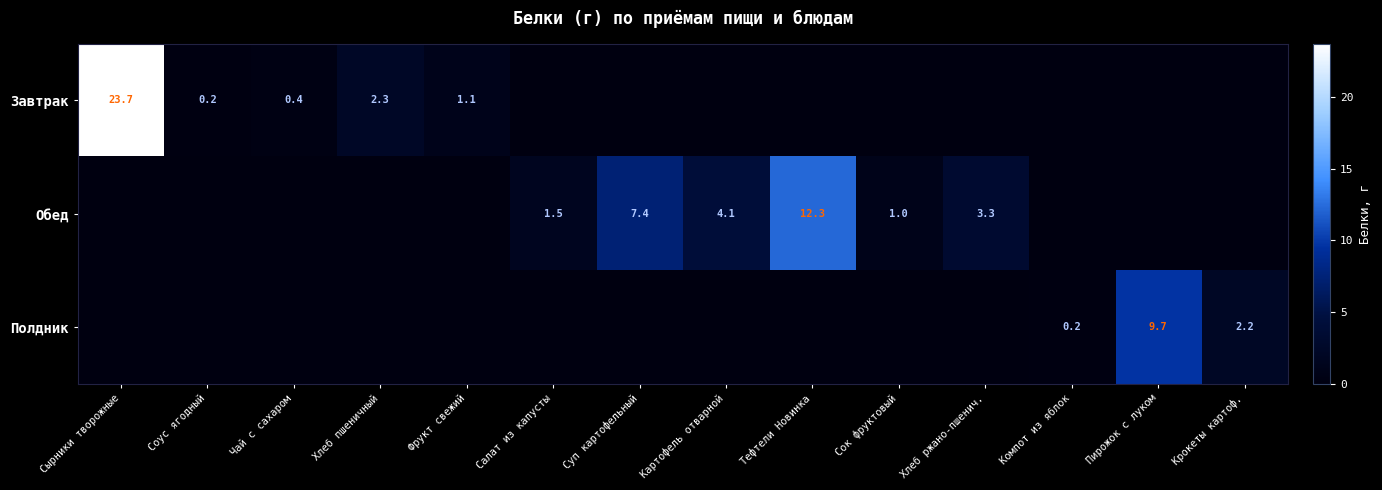

True or false: Завтрак has a value of 2.3 at Хлеб пшеничный.

True